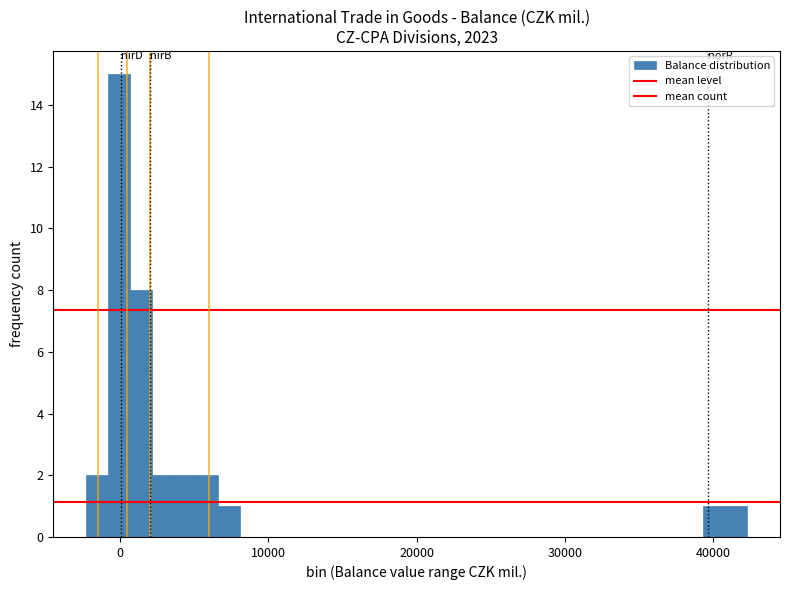

Read against the x-axis, roughly where is the centre of the tallest bar?

0